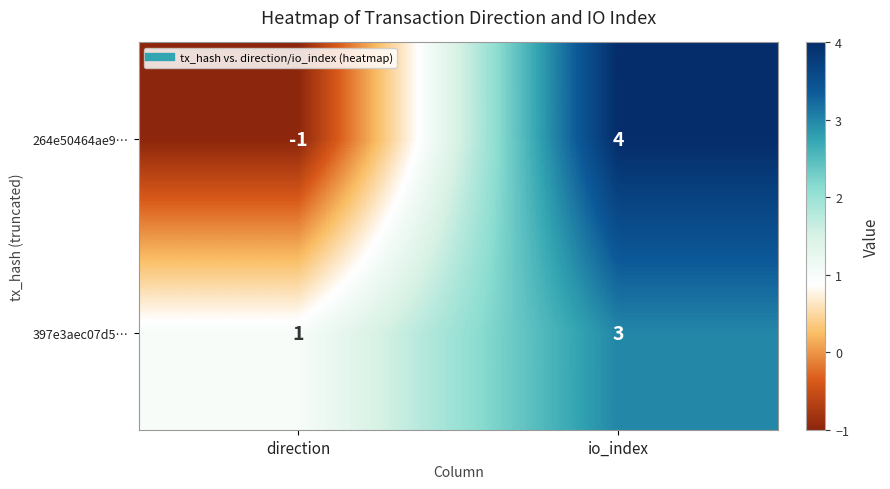

Reading left to right, what are all the values shown in this chart?

264e50464ae9…: -1	4
397e3aec07d5…: 1	3